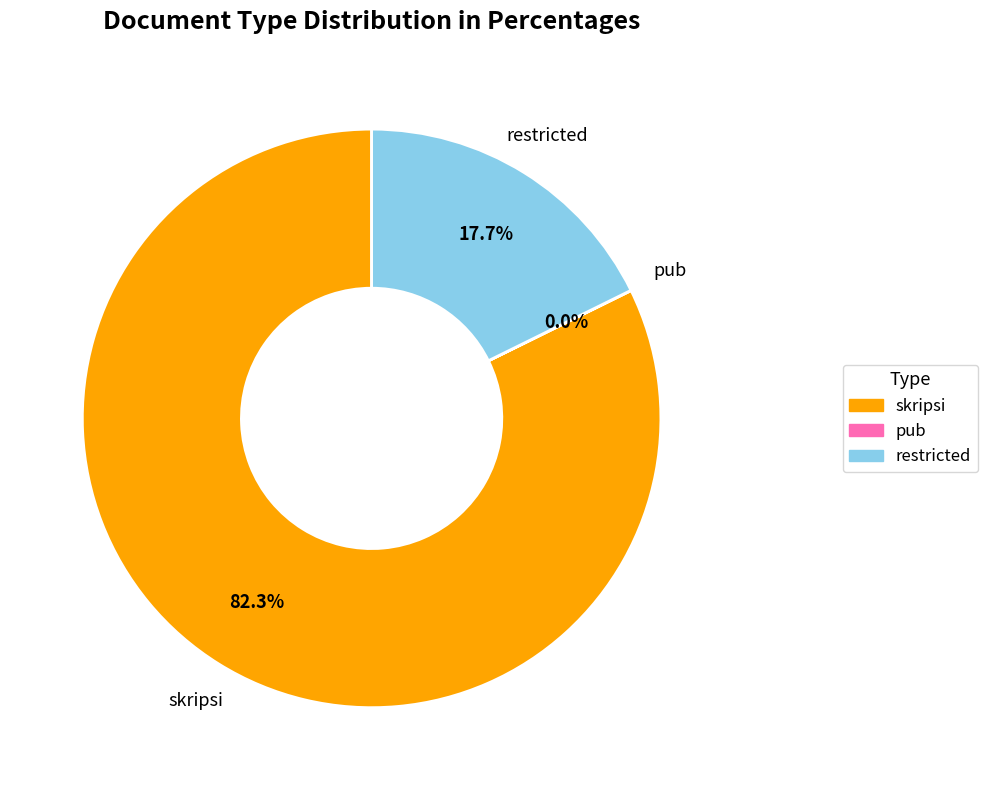

Is there any slice that represents more than half of the pie?

Yes